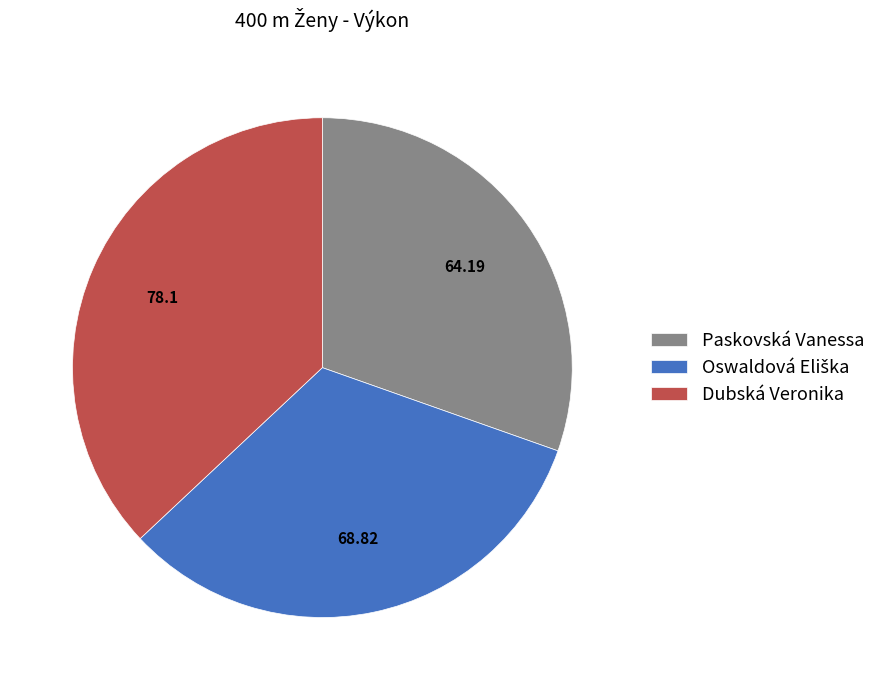

Is there a majority slice in this chart?

No